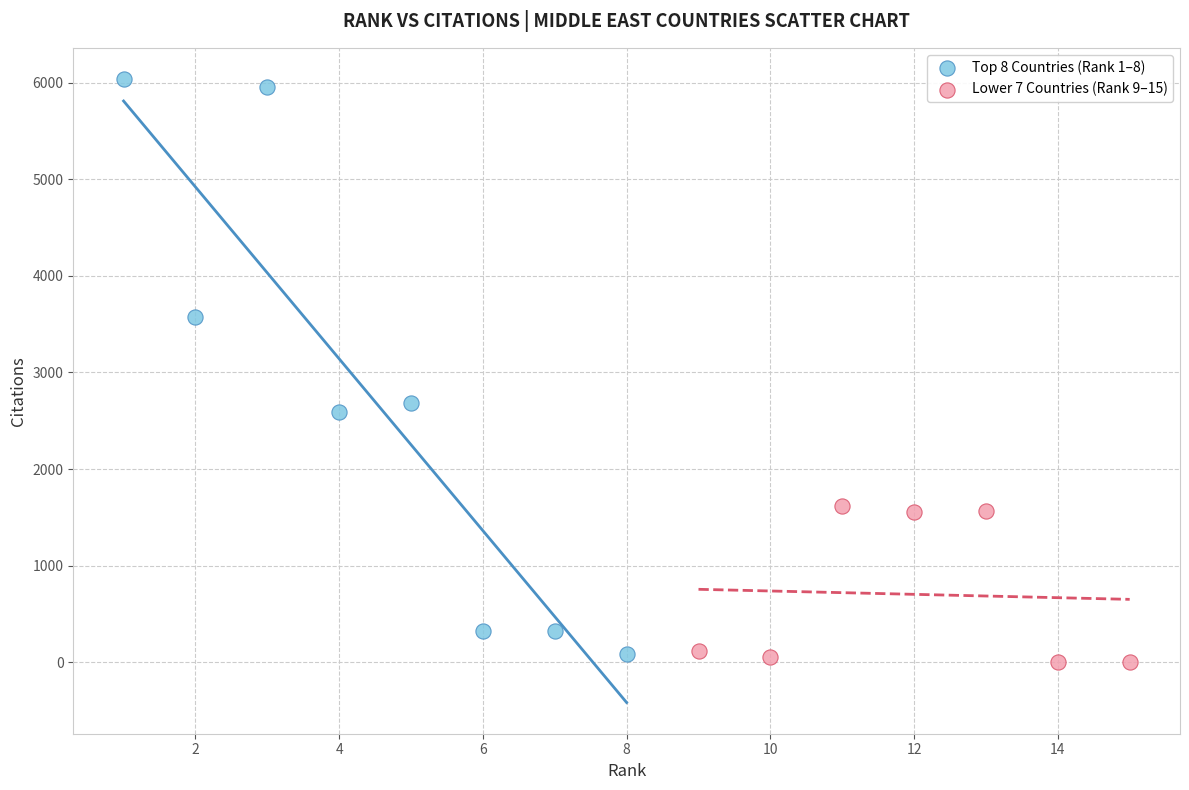

Which series reaches the maximum Y coordinate?

Top 8 Countries (Rank 1–8)